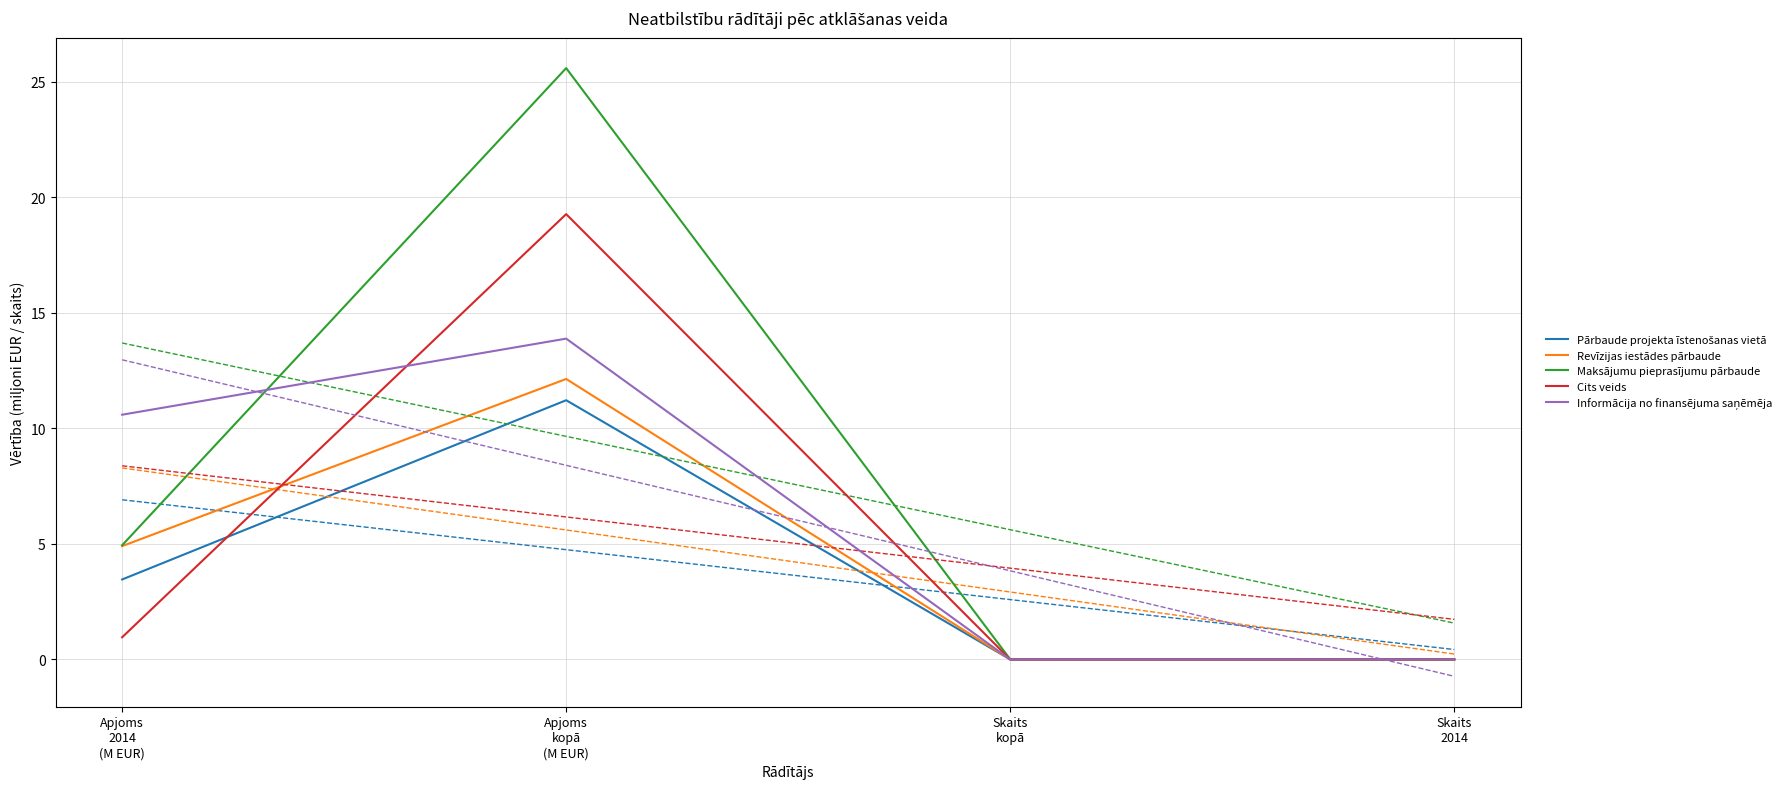

Reading left to right, list all the values displayed in this chart.

Pārbaude projekta īstenošanas vietā: Apjoms
2014
(M EUR)=3.5	Apjoms
kopā
(M EUR)=11.2	Skaits
kopā=0.0	Skaits
2014=0.0
Revīzijas iestādes pārbaude: Apjoms
2014
(M EUR)=4.9	Apjoms
kopā
(M EUR)=12.1	Skaits
kopā=0.0	Skaits
2014=0.0
Maksājumu pieprasījumu pārbaude: Apjoms
2014
(M EUR)=4.9	Apjoms
kopā
(M EUR)=25.6	Skaits
kopā=0.0	Skaits
2014=0.0
Cits veids: Apjoms
2014
(M EUR)=1.0	Apjoms
kopā
(M EUR)=19.3	Skaits
kopā=0.0	Skaits
2014=0.0
Informācija no finansējuma saņēmēja: Apjoms
2014
(M EUR)=10.6	Apjoms
kopā
(M EUR)=13.9	Skaits
kopā=0.0	Skaits
2014=0.0